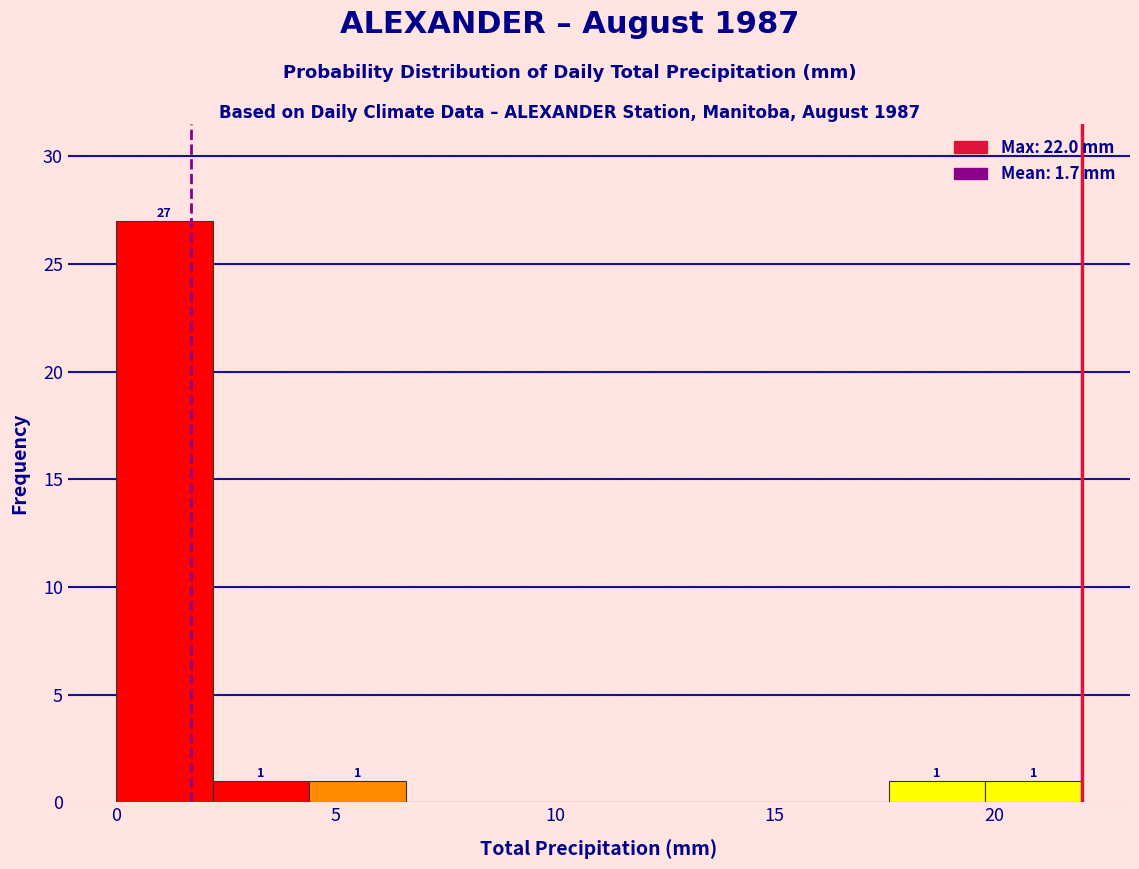

Which range on the x-axis has the tallest bar?

0.0 to 2.2